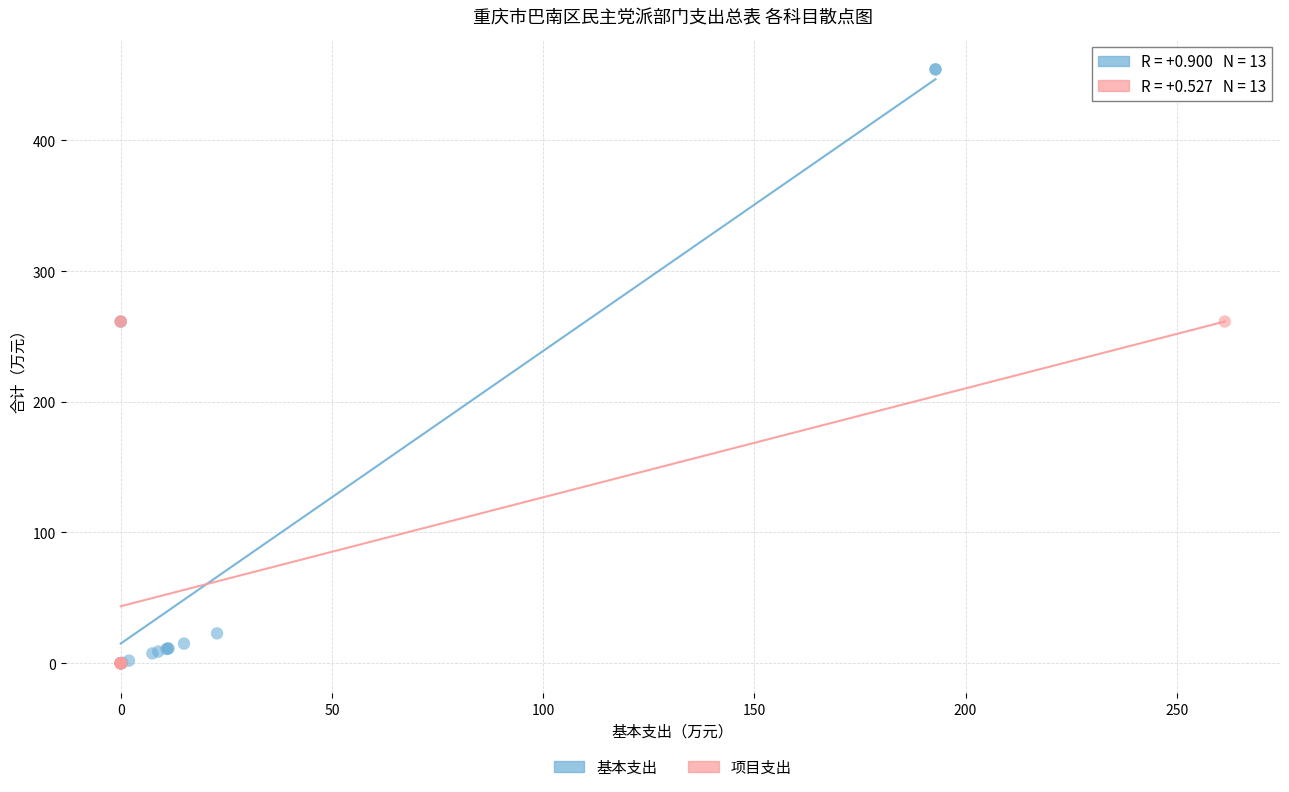

Which series contains the highest Y value?

基本支出